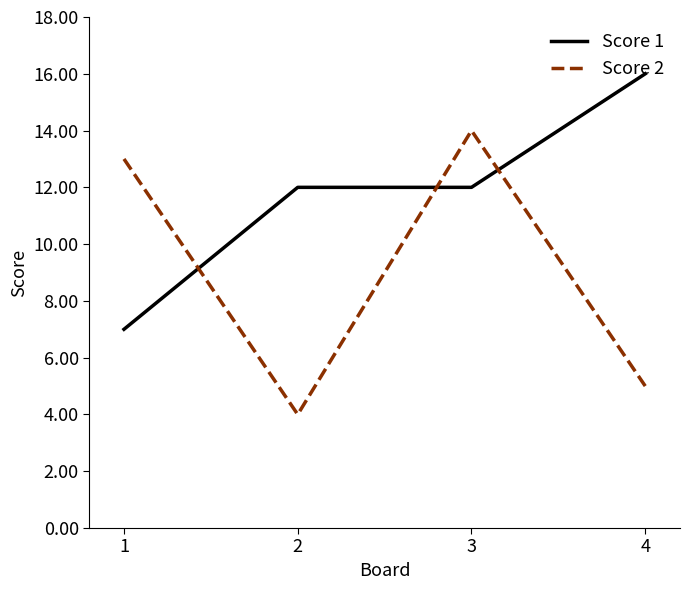

Rank the series by their average value, from lowest to highest.

Score 2, Score 1